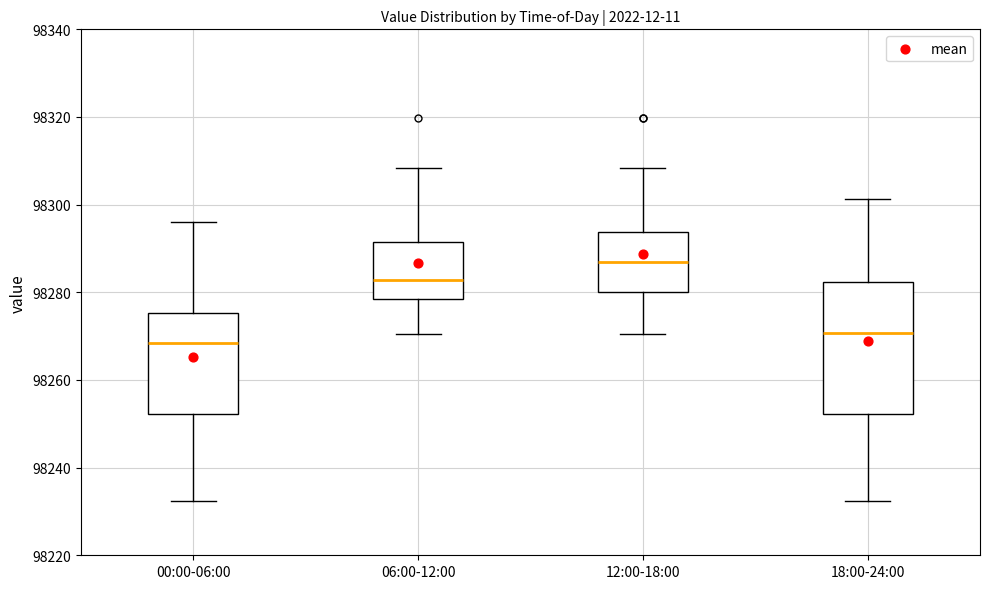

Where does the lower whisker of the box for 06:00-12:00 end on the y-axis? The values are not printed on the chart, so give them approximately, as read against the axis.

98270